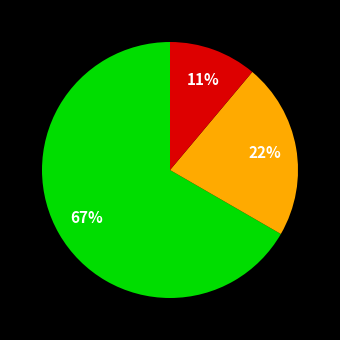

Is there a majority slice in this chart?

Yes